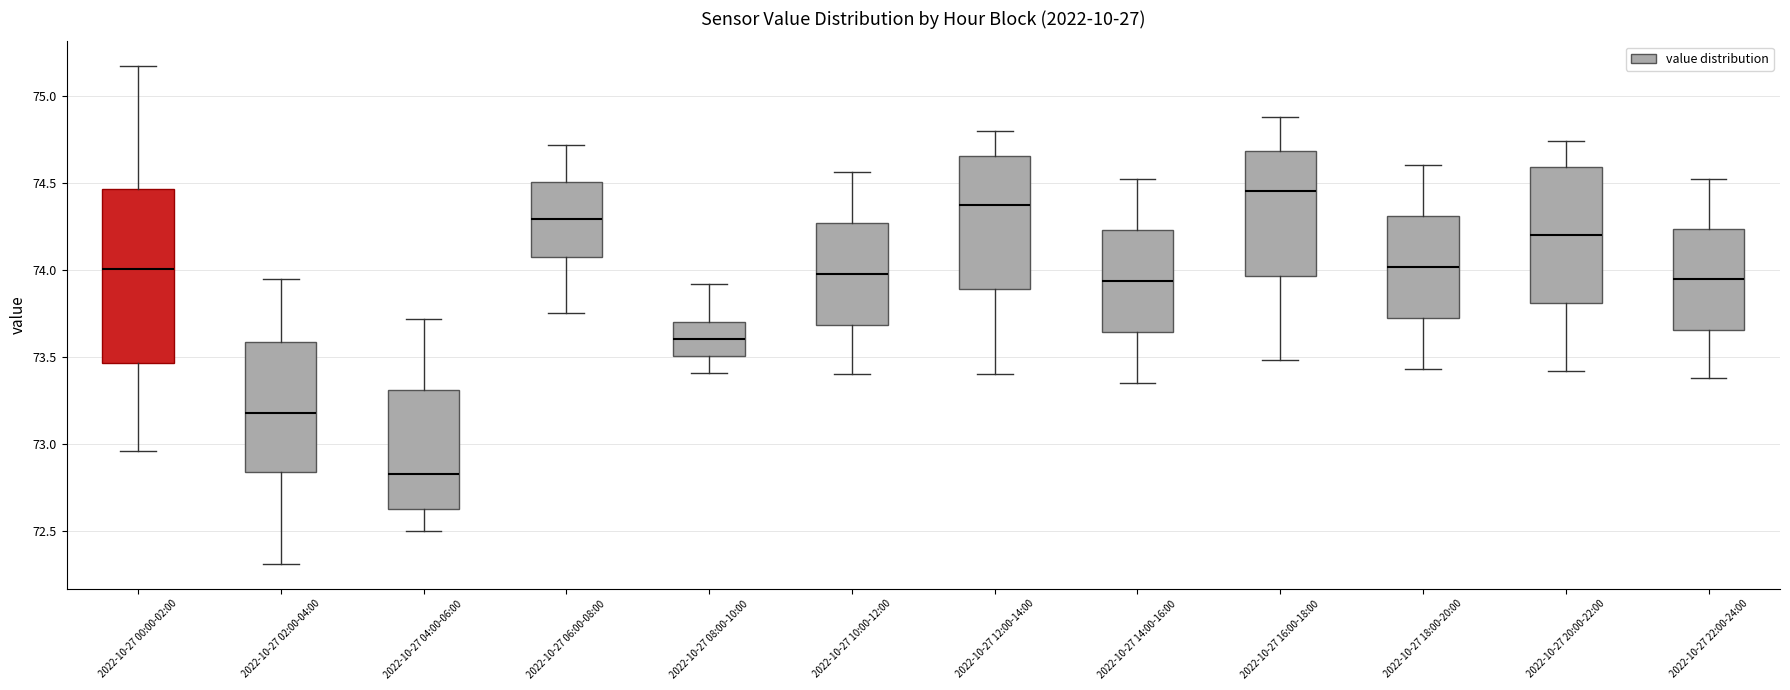

Which box is the tallest, from its lower edge to its upper edge?

2022-10-27 00:00-02:00